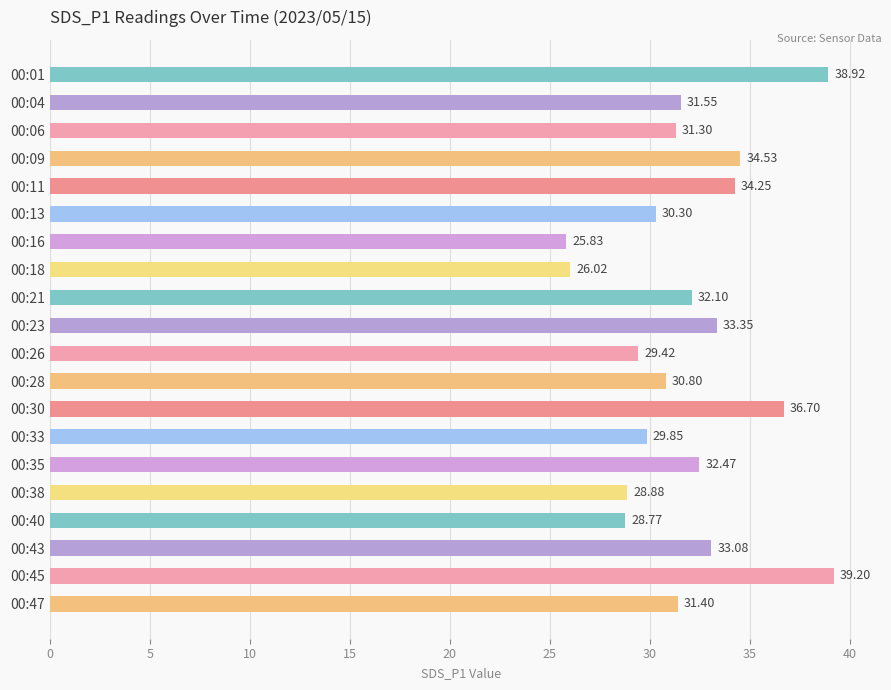

Approximately how many times larger is the value at 00:26 compared to 00:47?

0.9